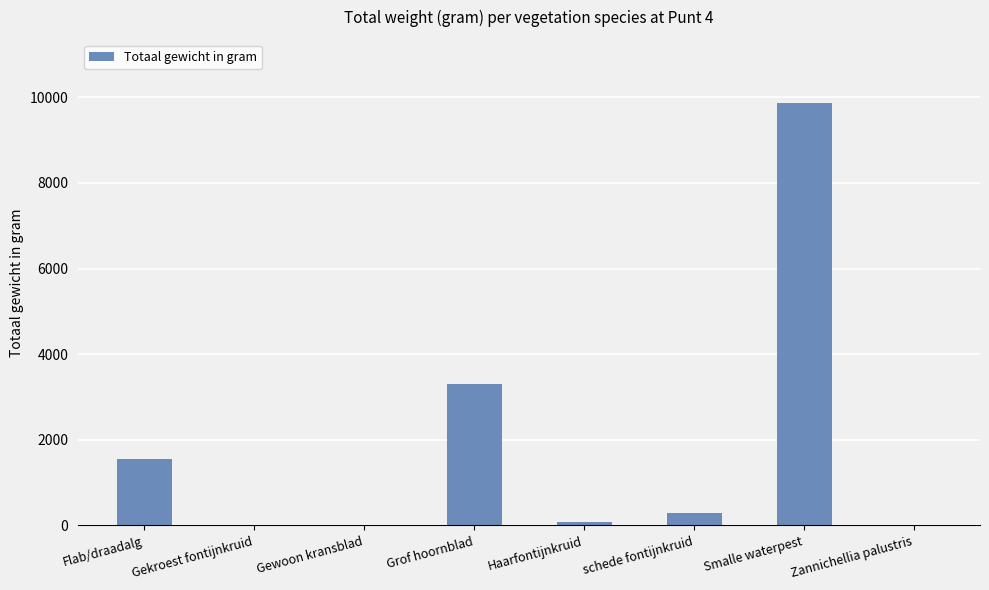

How many distinct data groups are displayed?

1